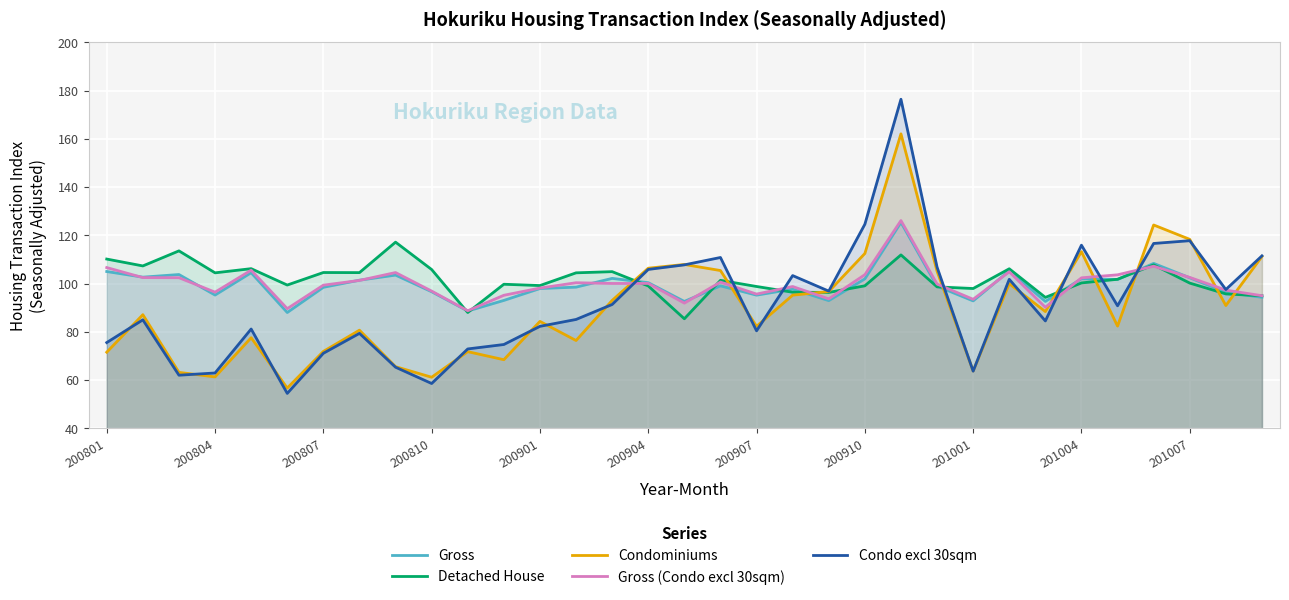

Reading left to right, list all the values displayed in this chart.

Gross: 105.0	102.7	103.8	95.2	104.5	88.0	98.5	101.4	103.5	96.6	88.6	93.0	98.0	98.5	102.2	100.4	92.6	99.0	95.2	97.7	92.9	102.0	125.4	98.9	92.8	105.3	92.6	102.0	101.7	108.4	102.4	96.4	94.3
Detached House: 110.2	107.3	113.5	104.5	106.2	99.4	104.6	104.5	117.2	105.8	88.0	99.7	99.2	104.5	104.9	99.0	85.4	101.3	98.8	96.4	96.3	99.1	111.9	98.6	98.0	106.1	94.3	100.3	101.8	107.8	100.2	95.7	94.9
Condominiums: 71.6	87.1	63.2	61.3	77.6	56.7	71.9	80.7	65.6	61.2	71.8	68.5	84.3	76.4	93.0	106.4	107.9	105.4	82.3	95.2	96.7	112.5	162.0	105.1	63.8	100.0	88.4	113.2	82.4	124.3	118.3	90.9	111.2
Gross (Condo excl 30sqm): 106.6	102.5	102.4	96.4	105.5	89.6	99.3	101.3	104.6	96.9	88.7	95.2	98.1	100.3	100.0	100.1	91.9	100.6	95.7	98.8	93.7	103.7	126.1	99.8	93.5	104.9	90.2	102.4	103.6	107.2	102.5	97.3	95.0
Condo excl 30sqm: 75.5	85.0	62.0	63.0	81.2	54.5	71.1	79.4	65.3	58.6	72.9	74.8	82.3	85.1	91.3	105.9	107.8	110.8	80.4	103.3	96.9	124.6	176.4	106.8	63.7	101.8	84.5	115.9	90.8	116.6	117.8	97.5	111.5